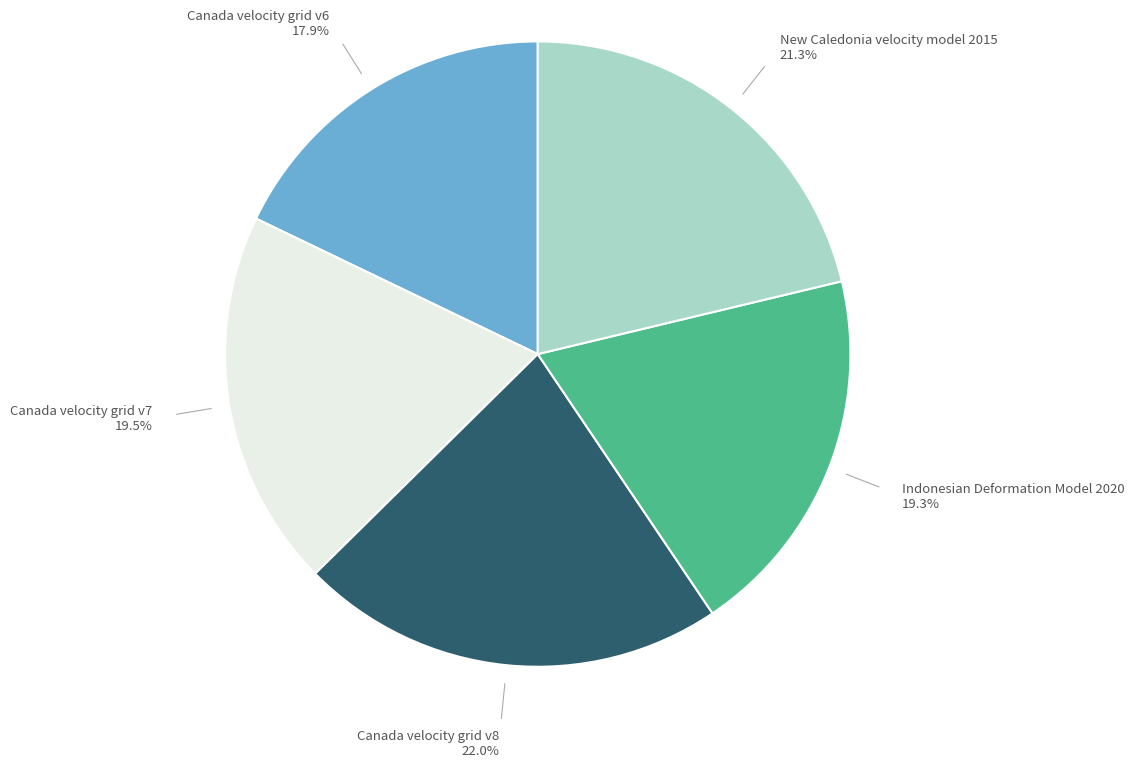

Is there any slice that represents more than half of the pie?

No